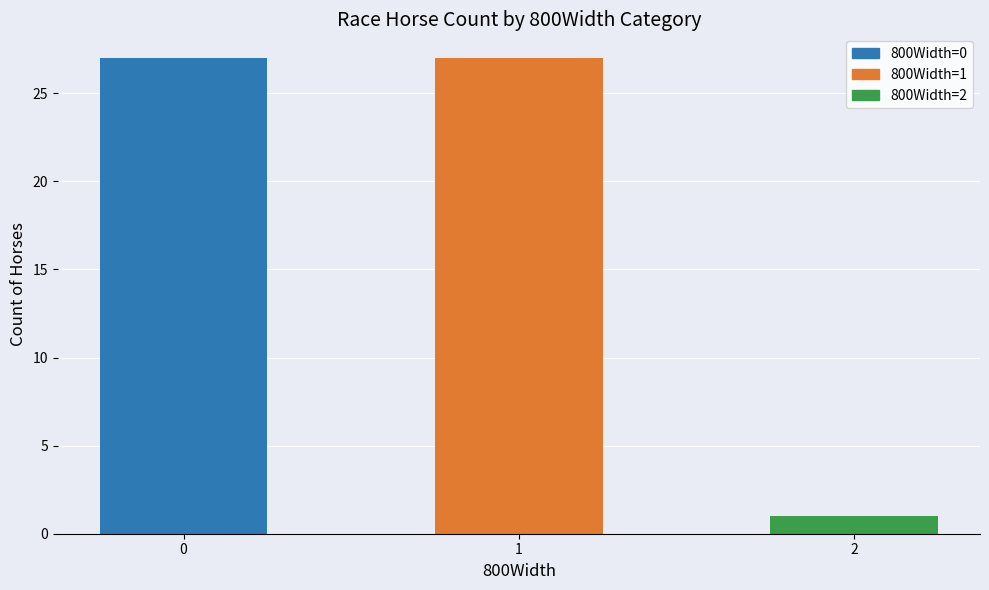

What is the difference between the second highest and minimum values?

26